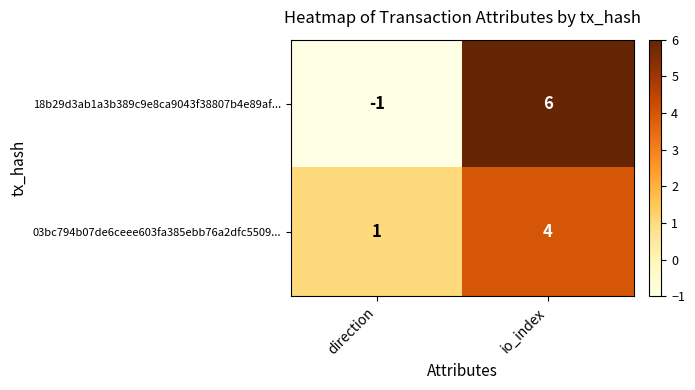

At which category is the sum across all series the highest?

io_index